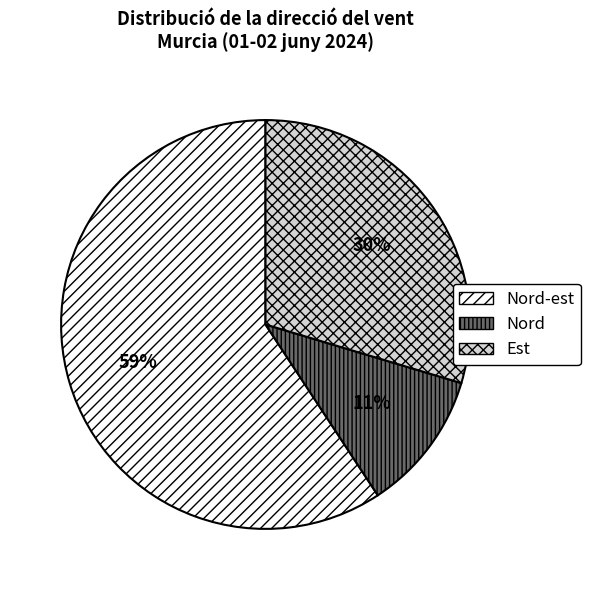

Which has a higher value, Nord or Nord-est?

Nord-est